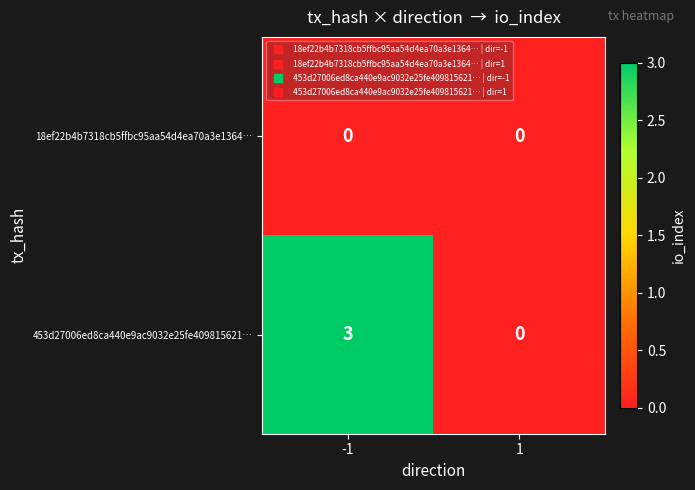

What is the highest value of the 453d27006ed8ca440e9ac9032e25fe409815621… series?

3